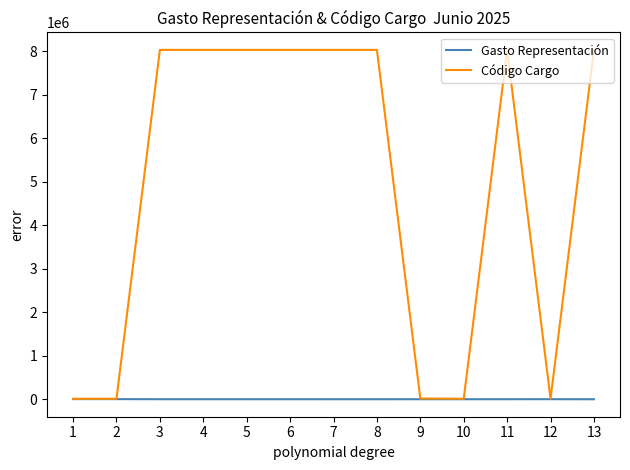

The value of Código Cargo at 11 is 8025120. True or false?

True